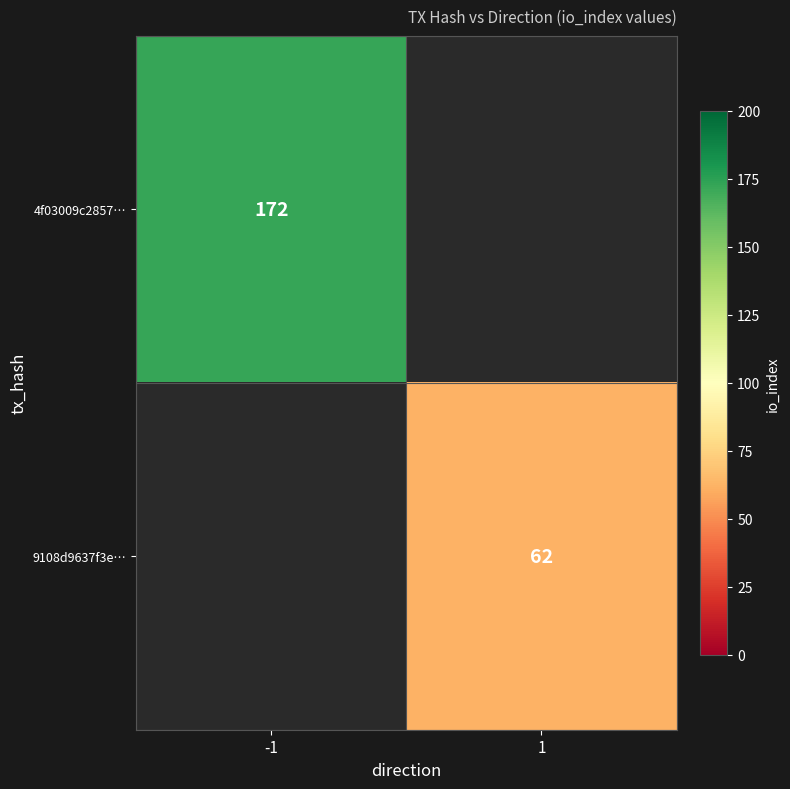

What is the minimum value shown in the chart?

62.0